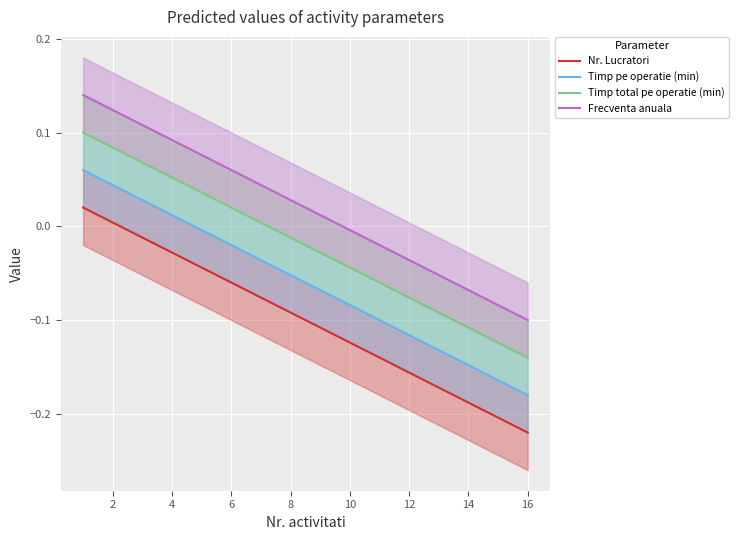

What is the approximate value of Timp pe operatie (min) at 0?

0.1